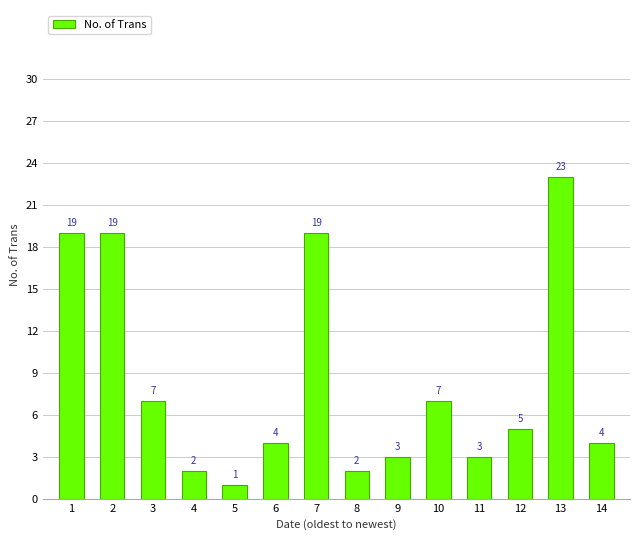

Between 2 and 11, which is larger?

2